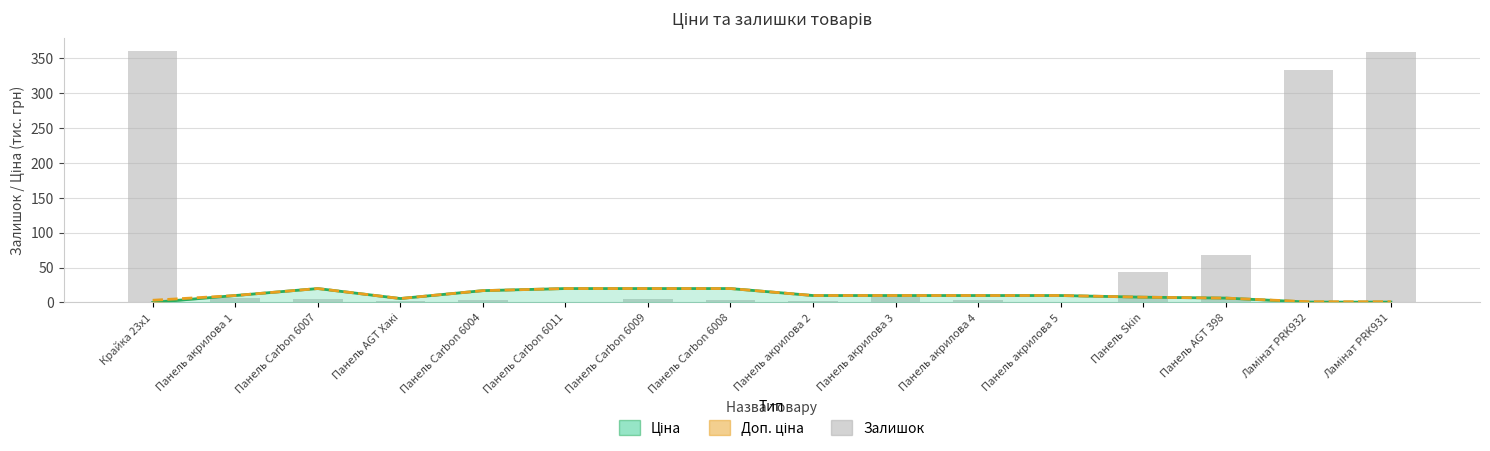

Which series has the largest total across all categories?

Залишок